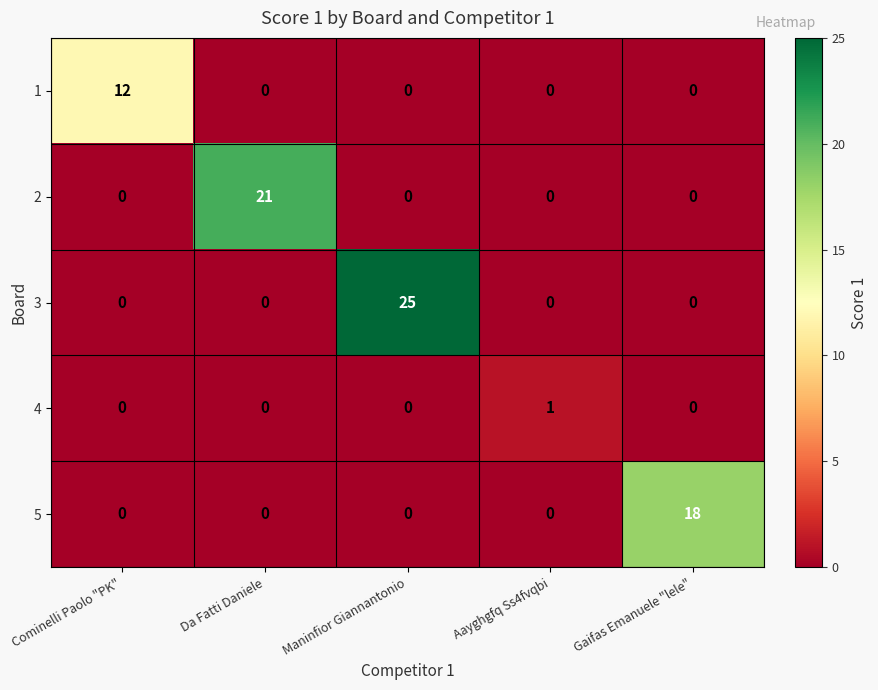

The 2 series shows 37 at Da Fatti Daniele. True or false?

False